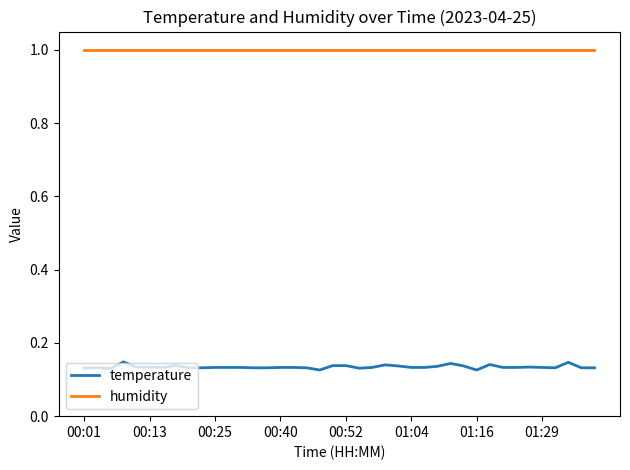

How many lines are shown in the chart?

2